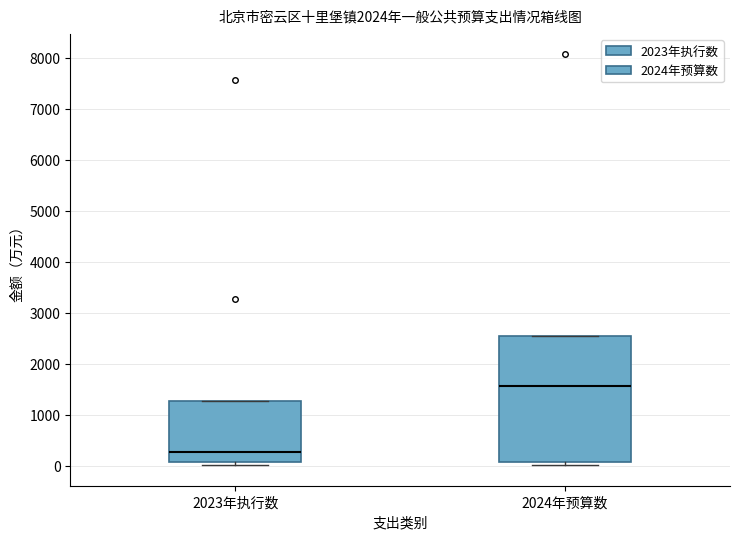

Reading left to right, transcribe this box plot: for each box, give where its median line is, the range the box spans, and where its two whiskers end, as read against the y-axis. The values are not printed on the chart, so give them approximately, as read against the axis.

2023年执行数: median 300, box 100 to 1300, whiskers 0 to 1300
2024年预算数: median 1600, box 100 to 2500, whiskers 0 to 2500